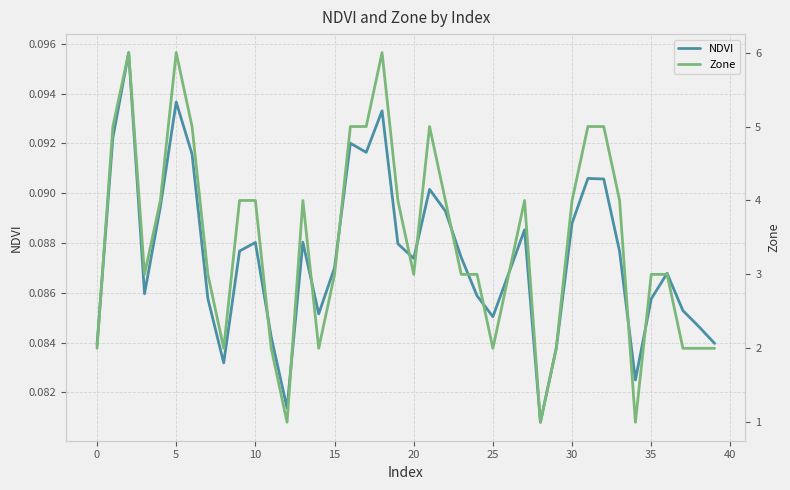

Which label corresponds to the smallest value in the chart?

28